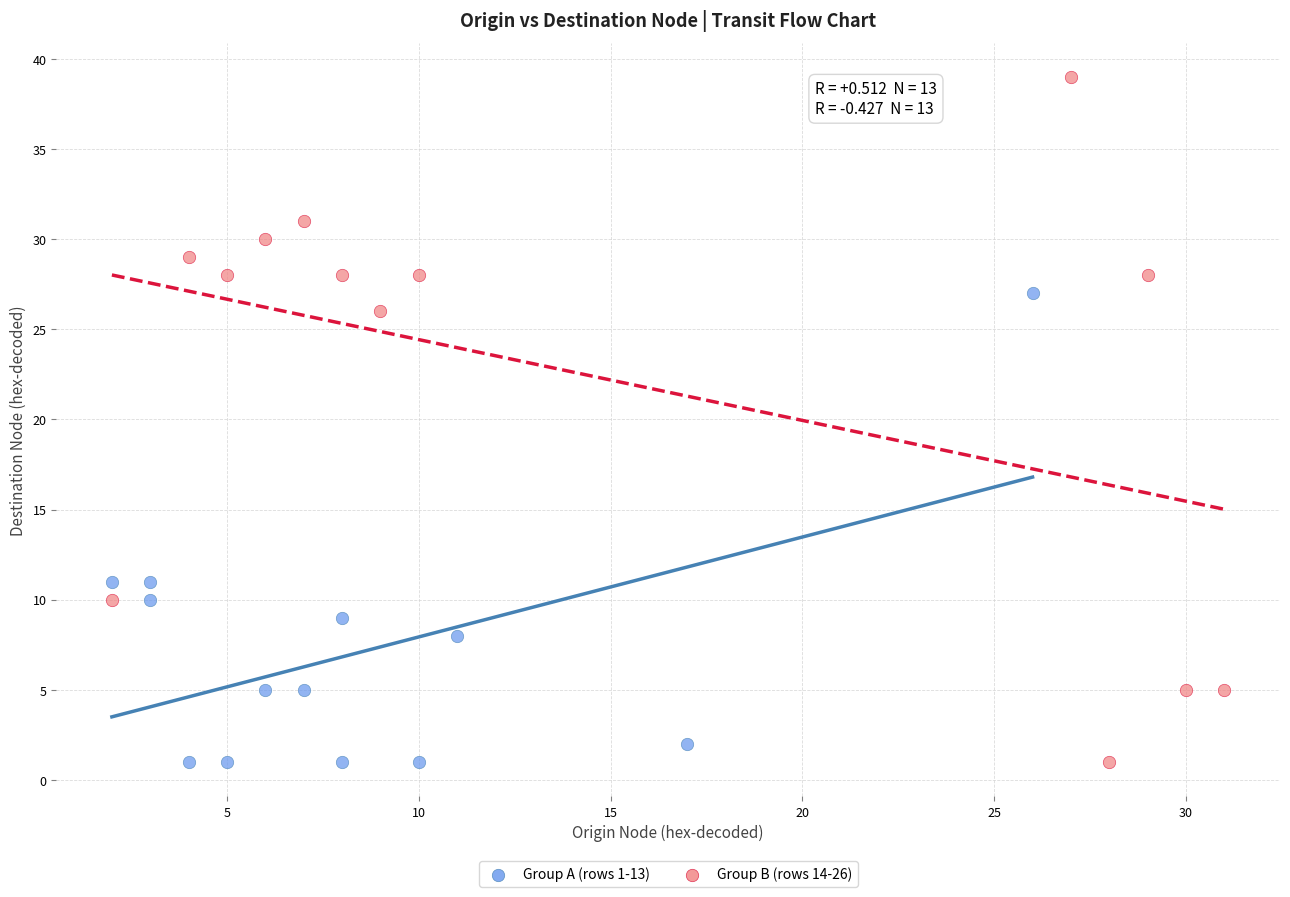

Which series contains the highest Y value?

Group B (rows 14-26)